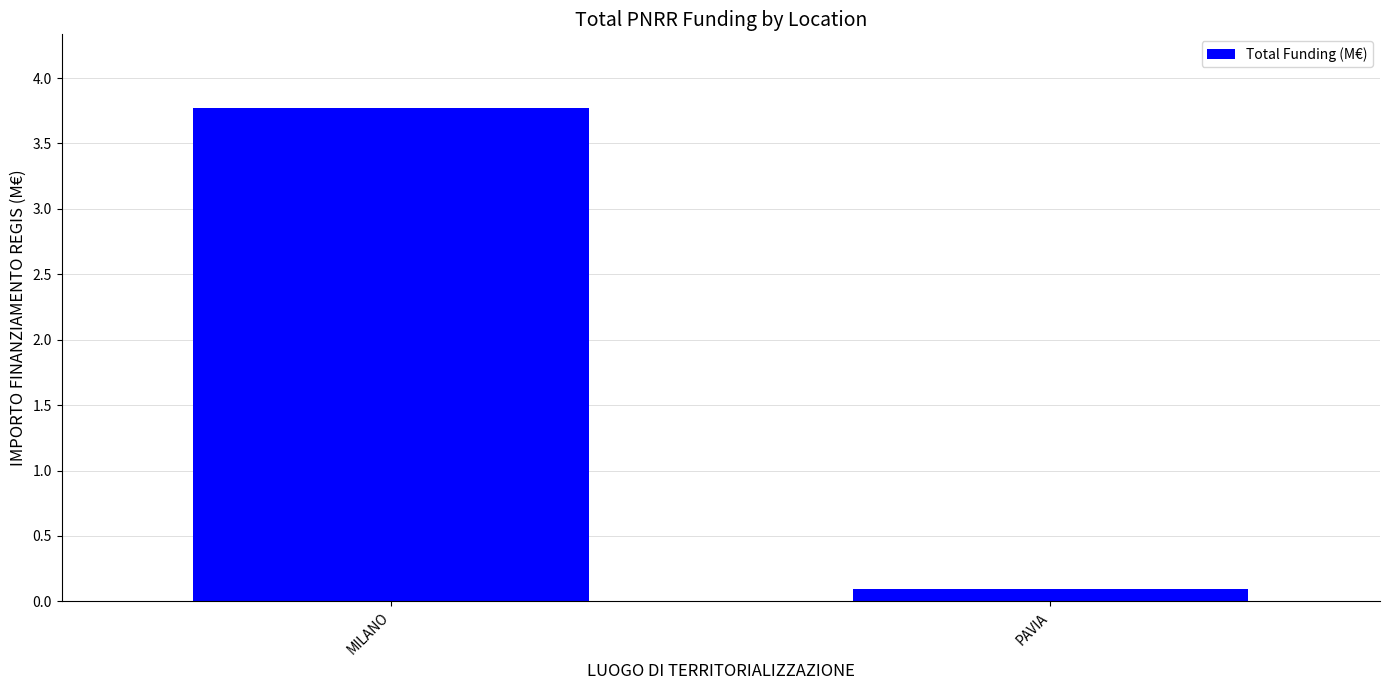

What is the value of the 2nd bar from the left?

0.1